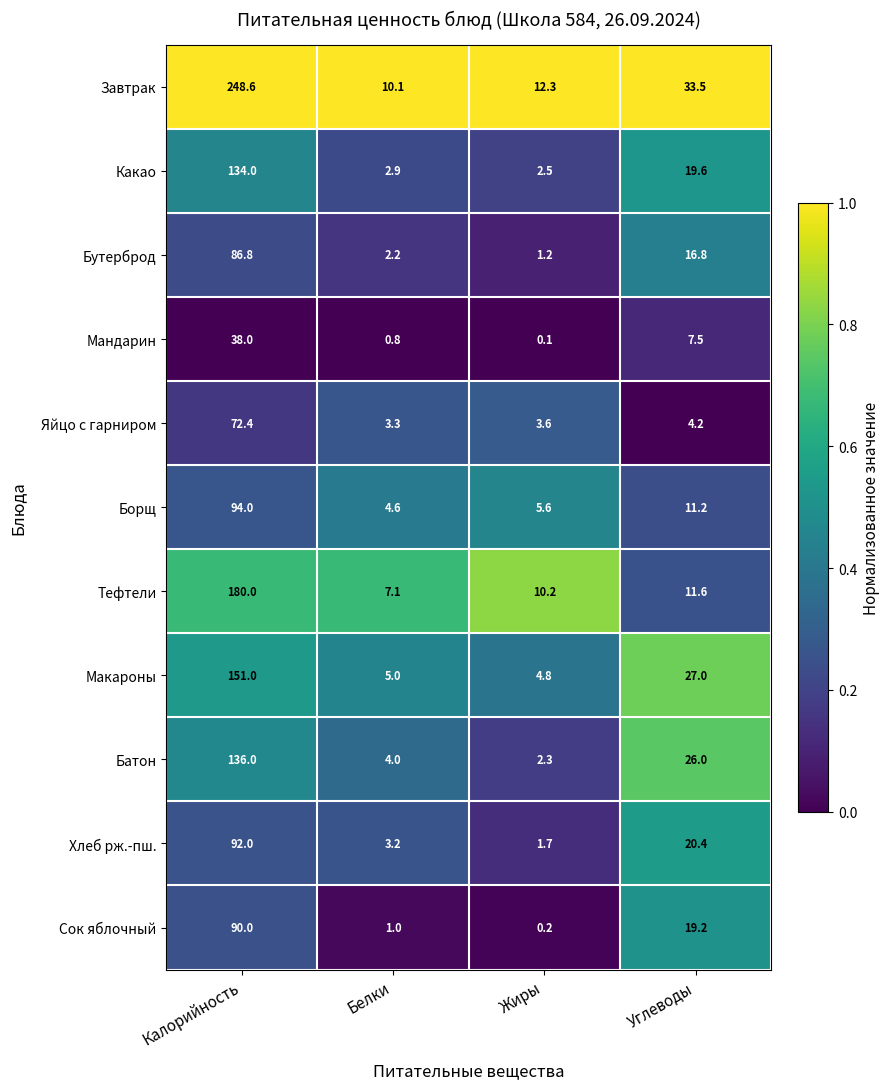

Which series has the largest range (max minus min)?

Завтрак